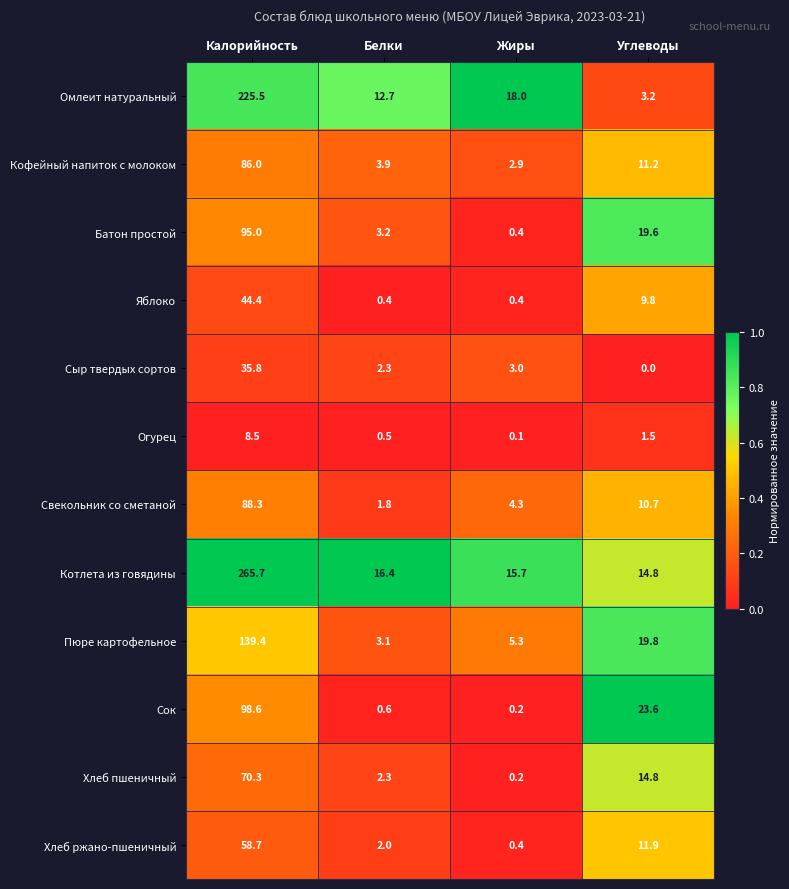

Which label corresponds to the smallest value in the chart?

Углеводы